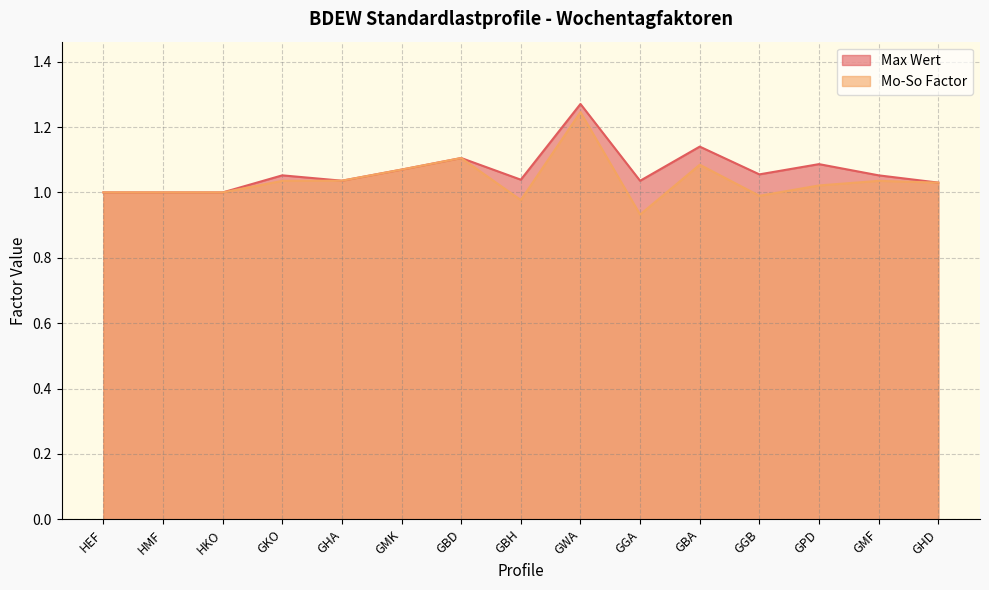

What is the difference between the maximum and second lowest values in the Mo-So Factor series?

0.3